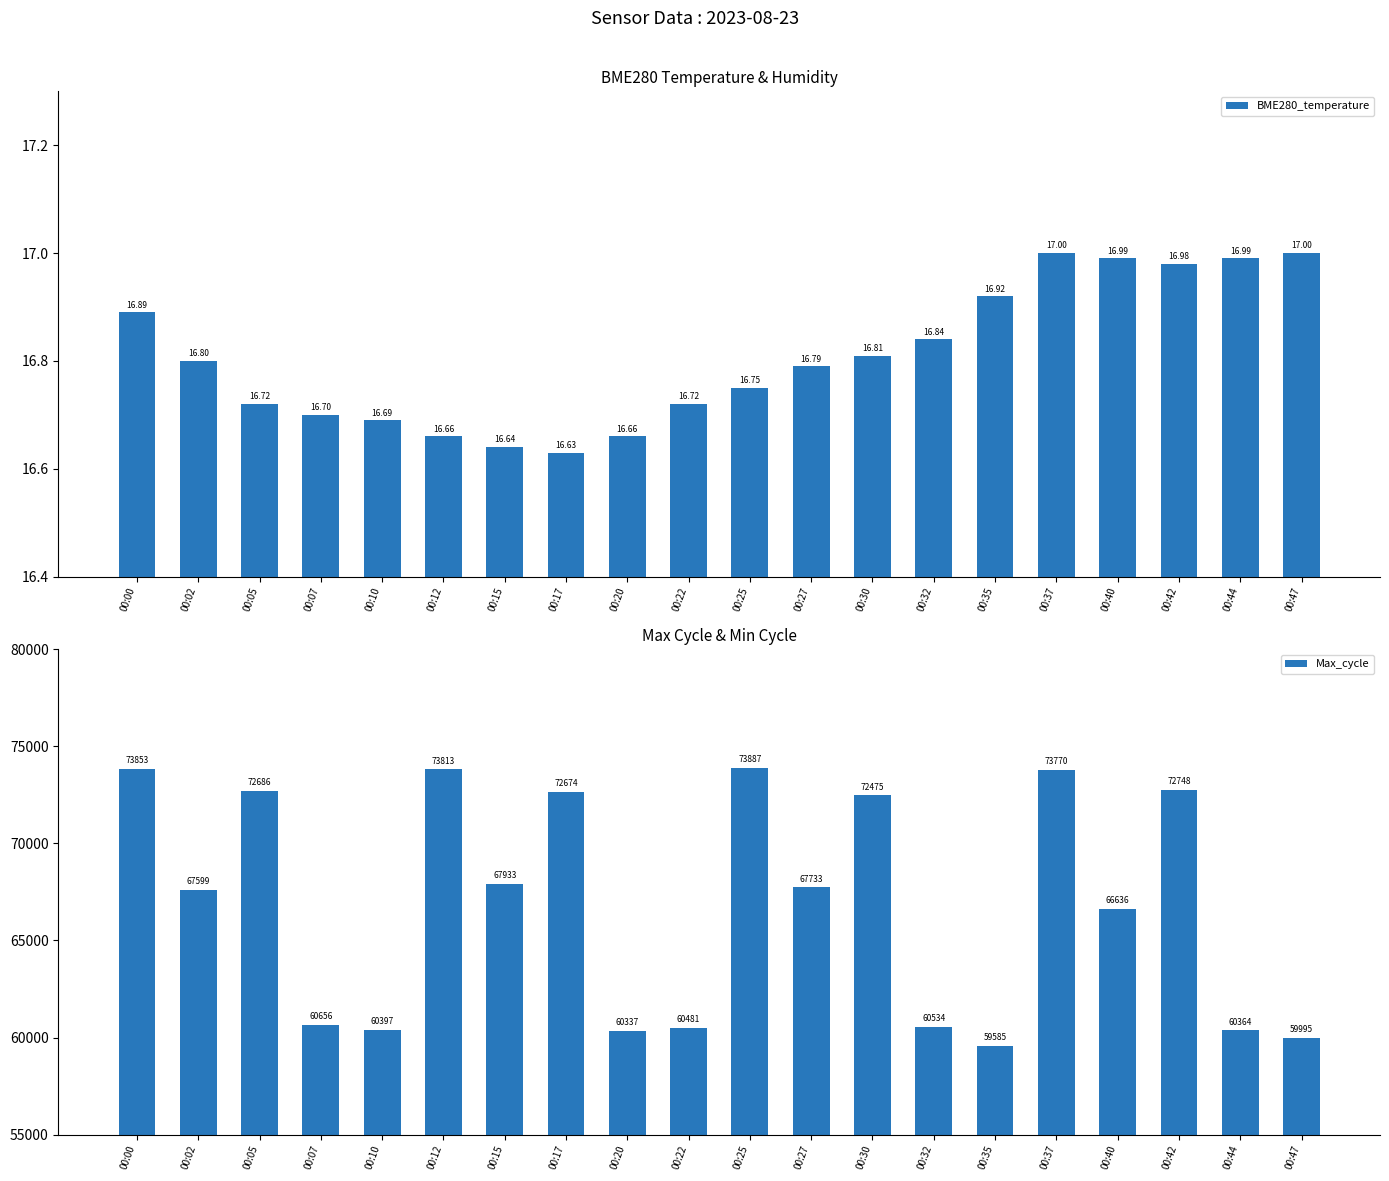

Reading right to left, extract all data points from this chart.

BME280_temperature: 00:47=17.0	00:44=17.0	00:42=17.0	00:40=17.0	00:37=17.0	00:35=16.9	00:32=16.8	00:30=16.8	00:27=16.8	00:25=16.8	00:22=16.7	00:20=16.7	00:17=16.6	00:15=16.6	00:12=16.7	00:10=16.7	00:07=16.7	00:05=16.7	00:02=16.8	00:00=16.9
Max_cycle: 00:47=59995.0	00:44=60364.0	00:42=72748.0	00:40=66636.0	00:37=73770.0	00:35=59585.0	00:32=60534.0	00:30=72475.0	00:27=67733.0	00:25=73887.0	00:22=60481.0	00:20=60337.0	00:17=72674.0	00:15=67933.0	00:12=73813.0	00:10=60397.0	00:07=60656.0	00:05=72686.0	00:02=67599.0	00:00=73853.0